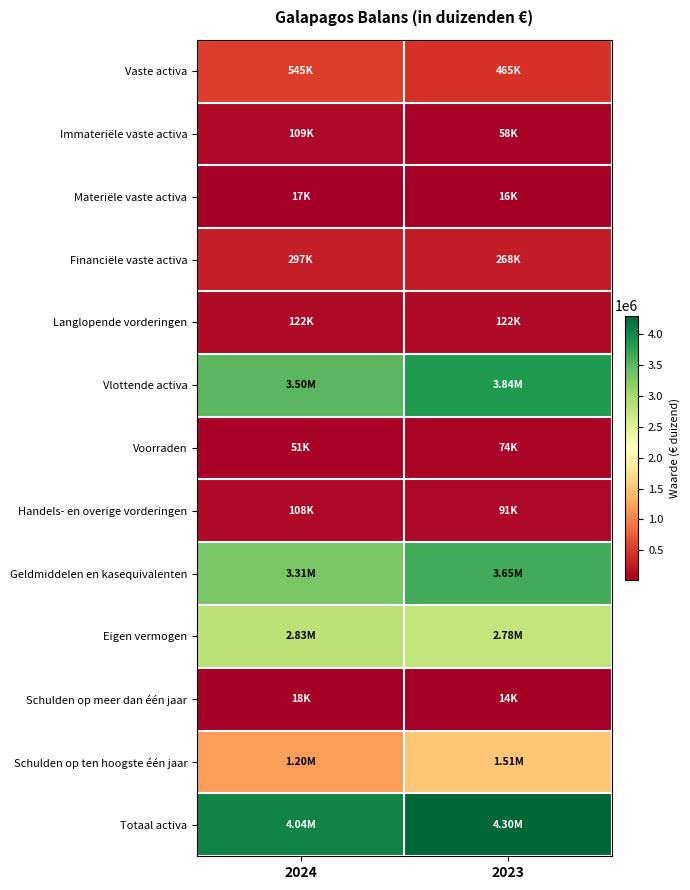

Reading left to right, list all the values displayed in this chart.

Vaste activa: 2024=545301	2023=464865
Immateriële vaste activa: 2024=109134	2023=58349
Materiële vaste activa: 2024=16519	2023=16025
Financiële vaste activa: 2024=297493	2023=268400
Langlopende vorderingen: 2024=122155	2023=122091
Vlottende activa: 2024=3498843	2023=3836396
Voorraden: 2024=51192	2023=73978
Handels- en overige vorderingen: 2024=108323	2023=91066
Geldmiddelen en kasequivalenten: 2024=3306080	2023=3645812
Eigen vermogen: 2024=2829485	2023=2781703
Schulden op meer dan één jaar: 2024=17539	2023=13972
Schulden op ten hoogste één jaar: 2024=1197120	2023=1505586
Totaal activa: 2024=4044144	2023=4301261